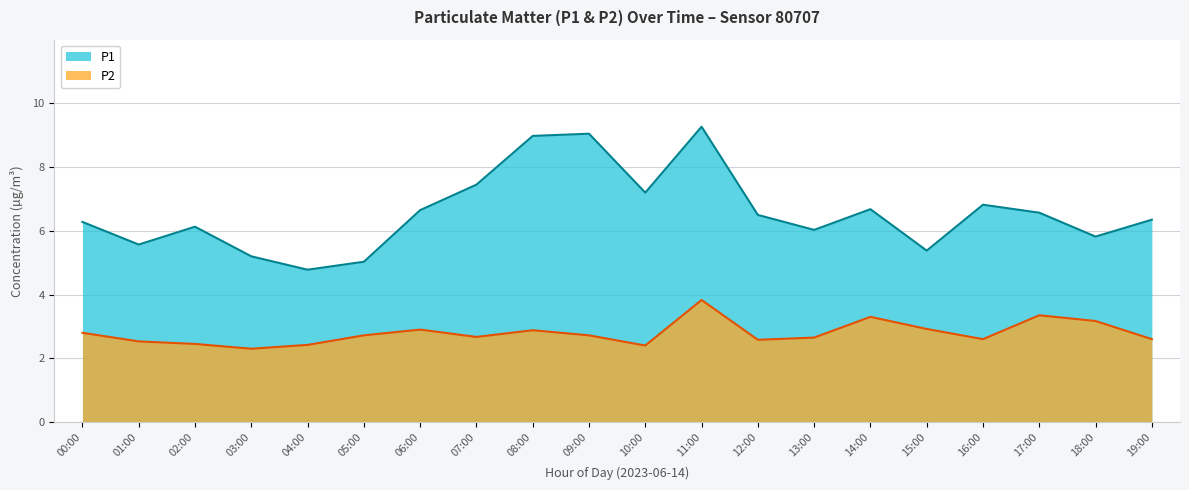

What is the maximum value for P1?

9.3